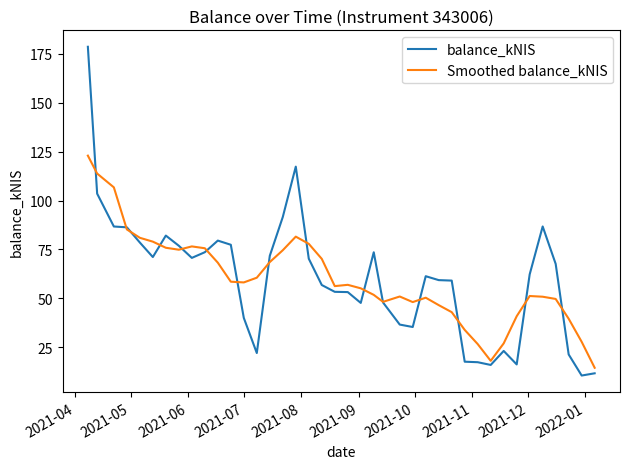

What is the sum of all Smoothed balance_kNIS values?

2397.7